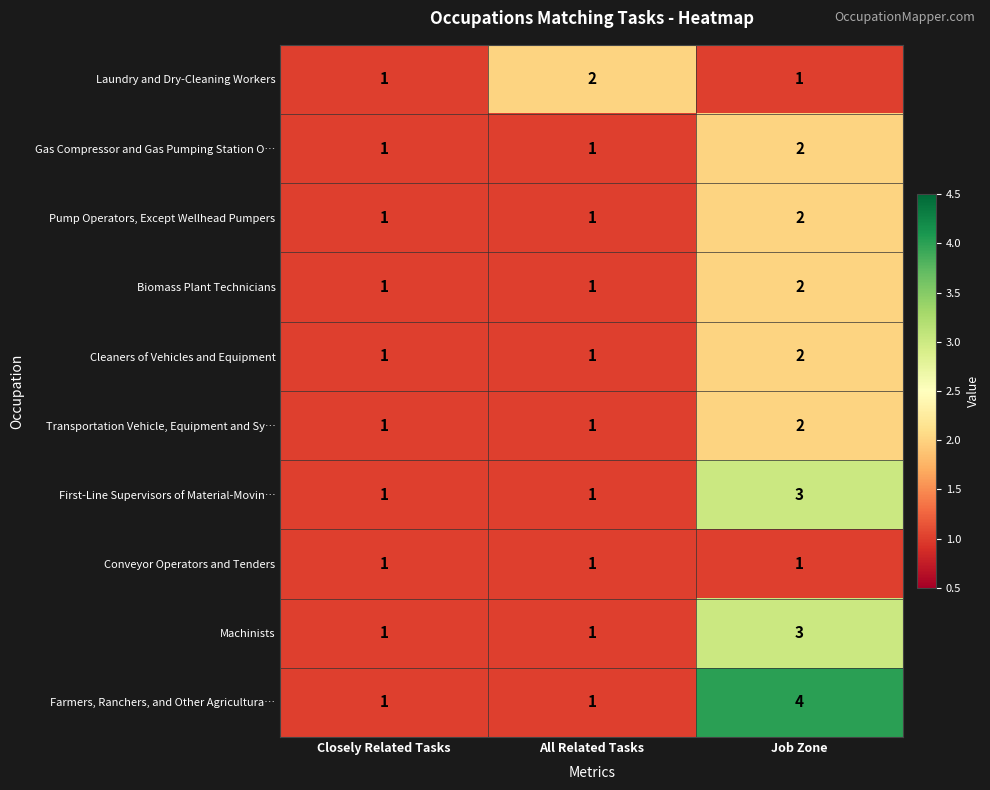

What is the sum of all Machinists values?

5